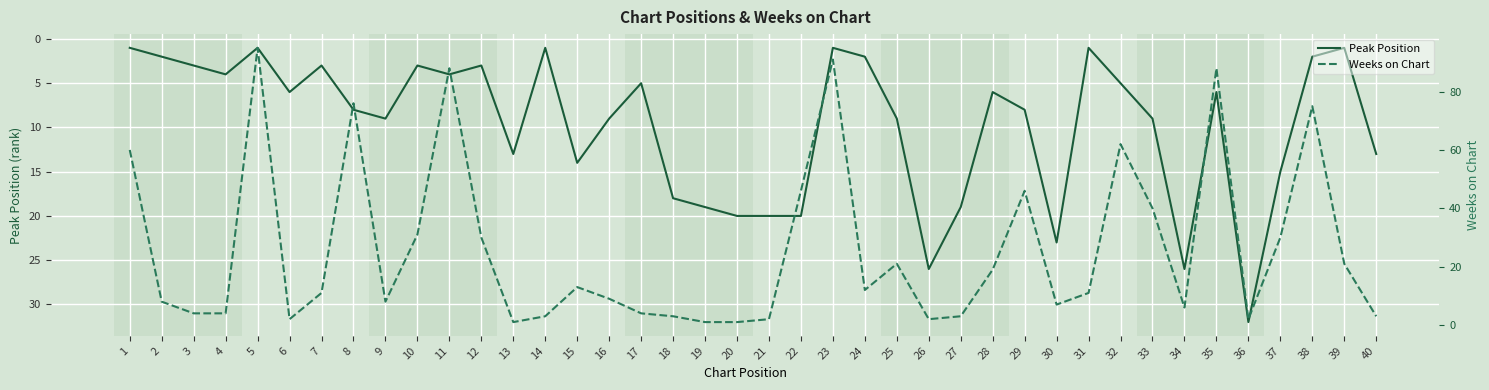

What is the difference between the highest and lowest values at 22?

26